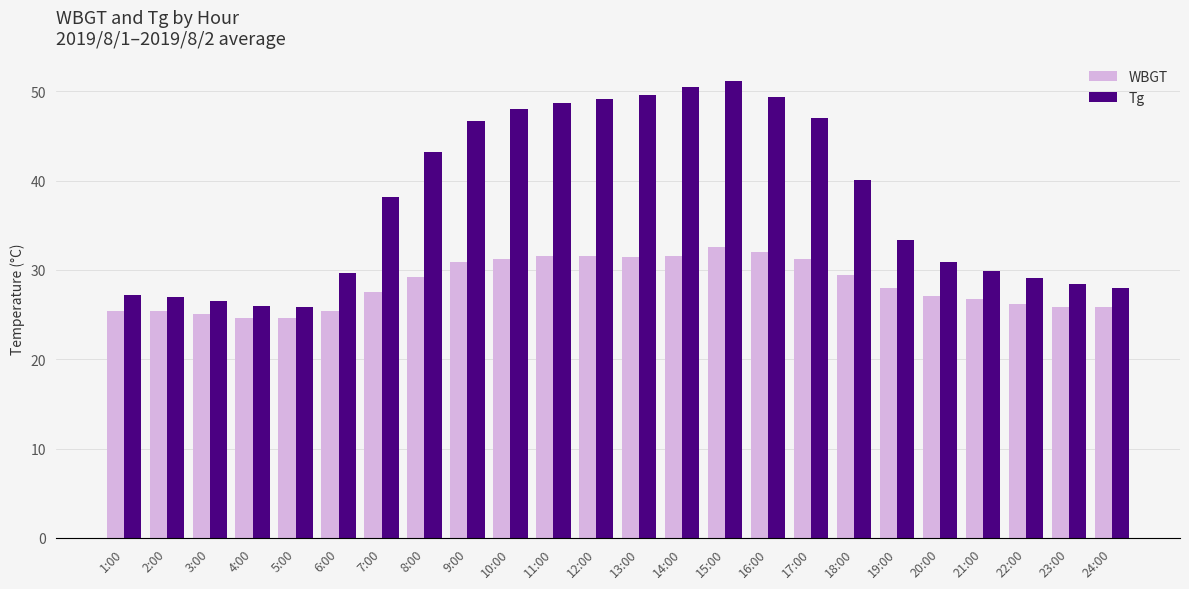

What is the minimum value for Tg?

25.9